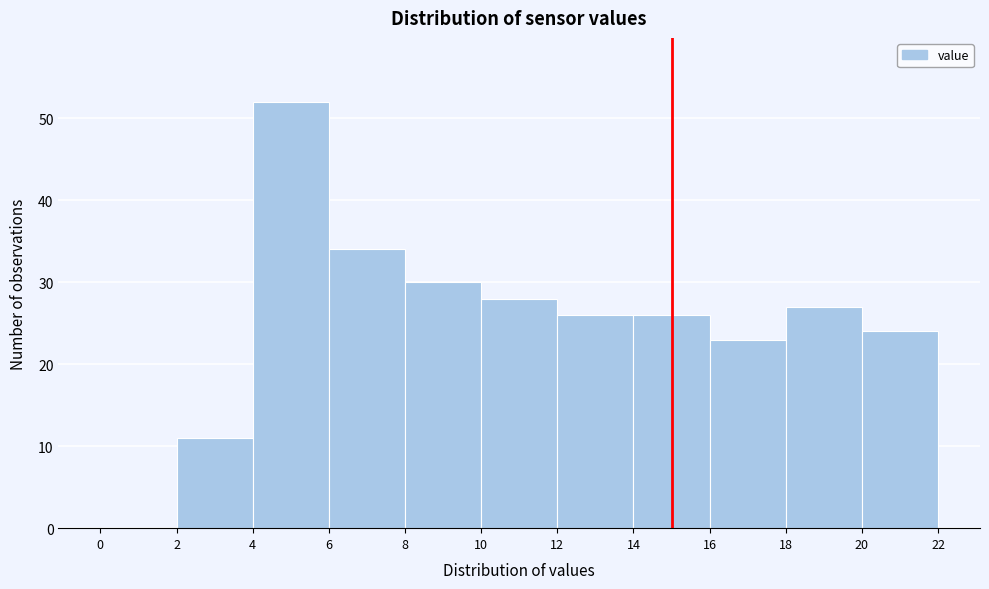

How tall is the bar that spans 16 to 18 on the x-axis? The values are not printed on the chart, so give them approximately, as read against the axis.

23